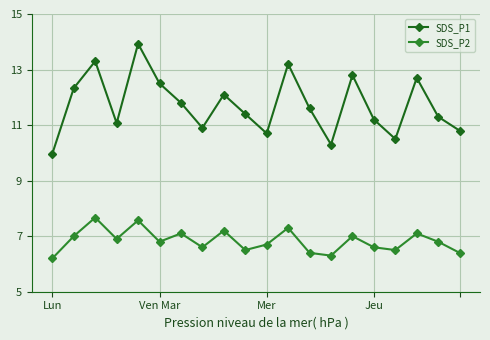

How many lines are shown in the chart?

2